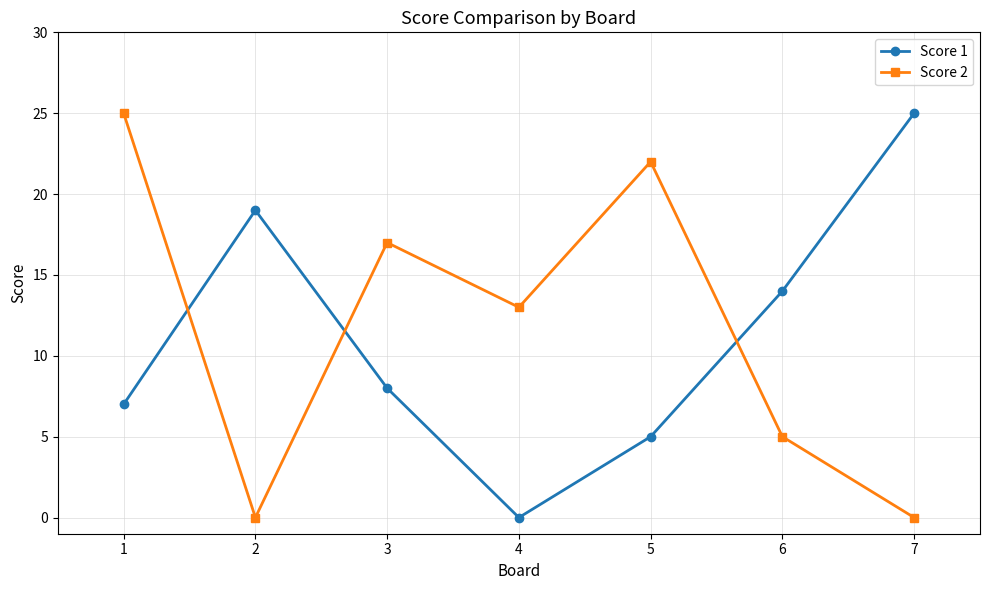

How many intersections are there between Score 2 and Score 1?

3